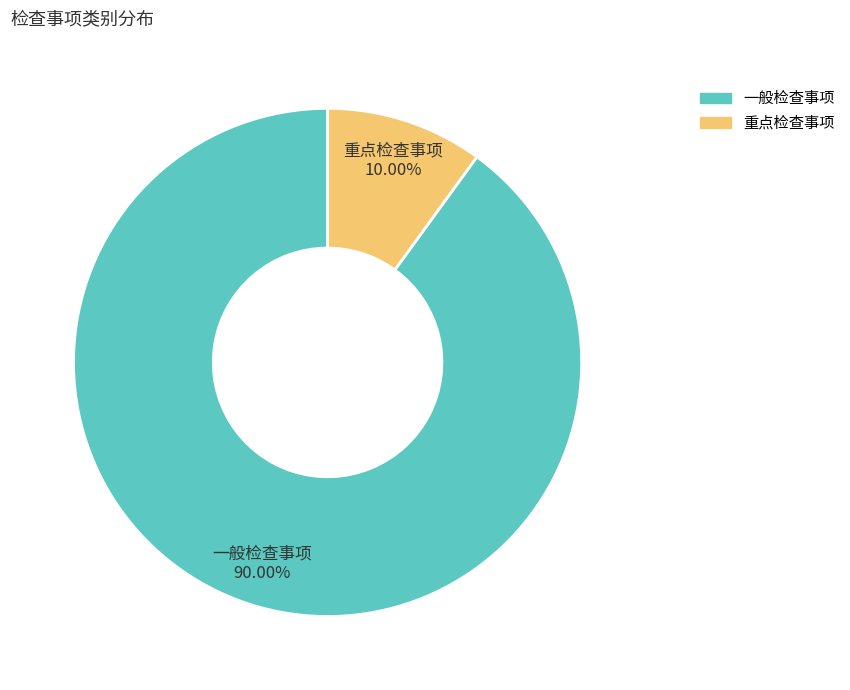

Which category accounts for the majority?

一般检查事项